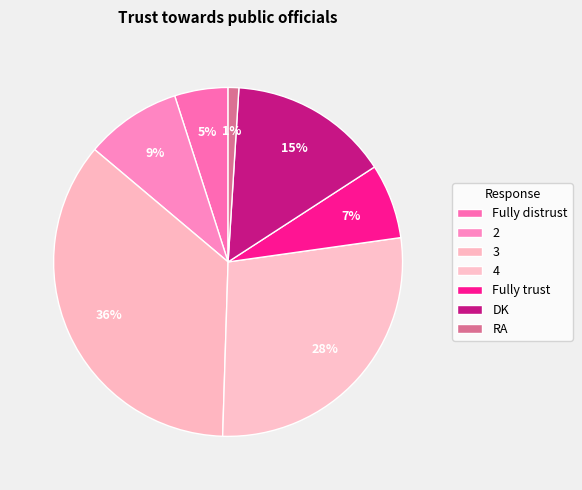

Combined, do 2 and Fully trust account for over 50%?

No